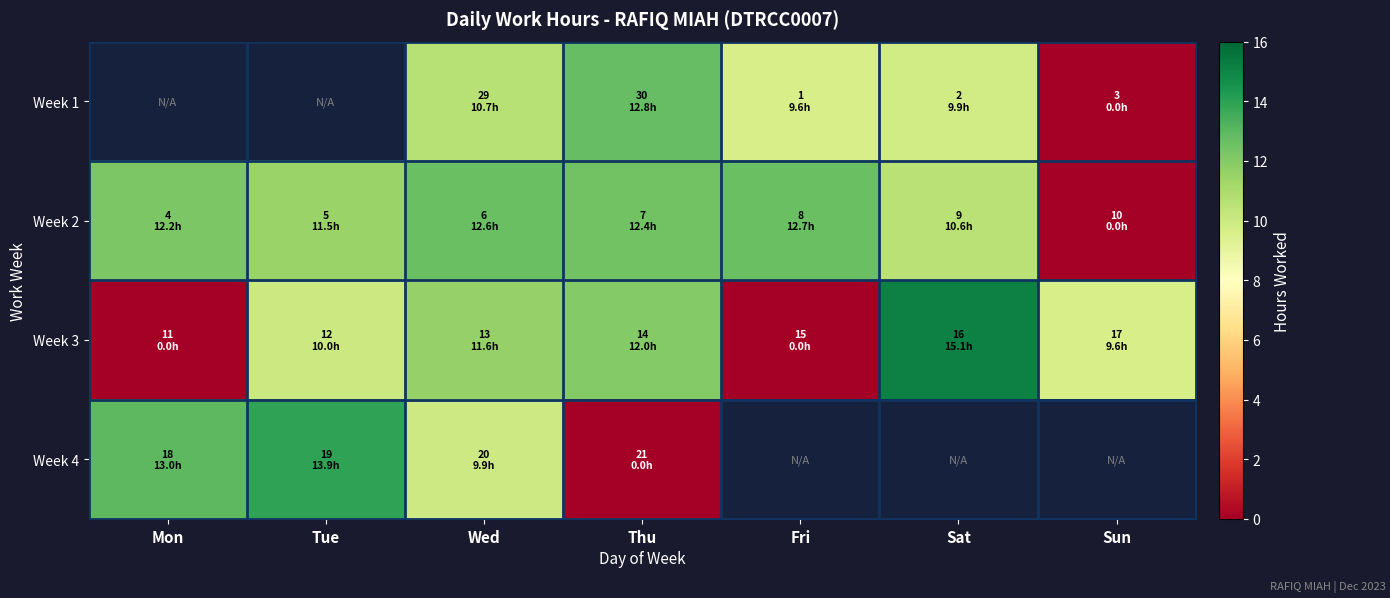

What is the sum of all Week 2 values?

72.0